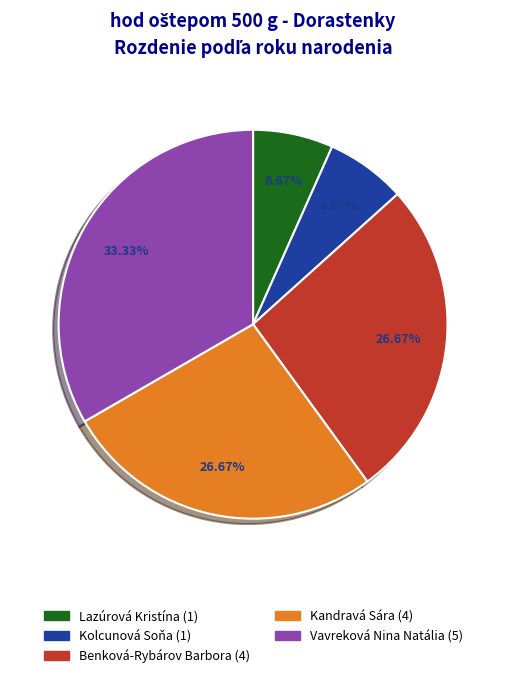

Which slice is the largest?

Vavreková Nina Natália